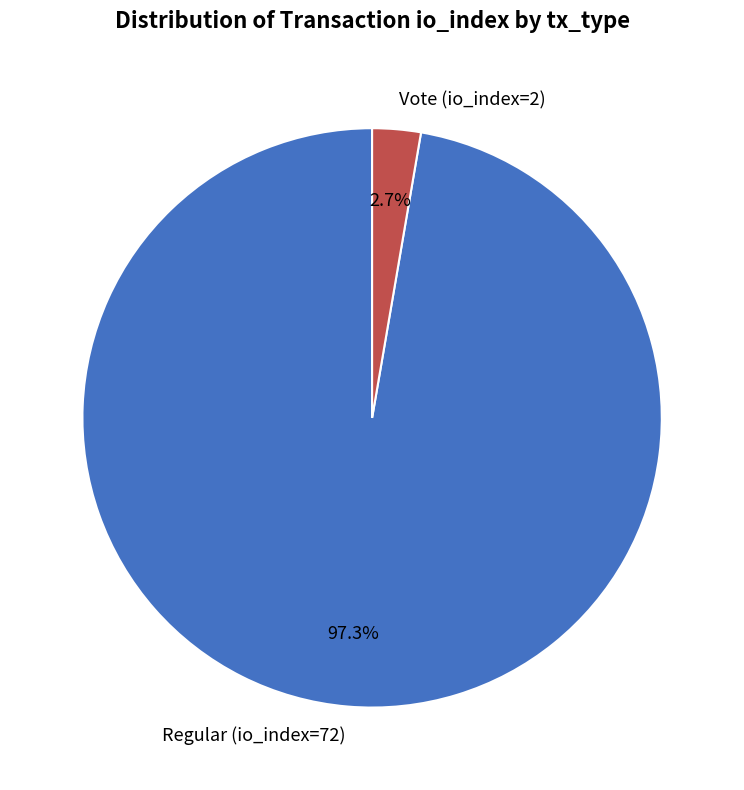

To the nearest percent, what is the combined percentage of Regular (io_index=72) and Vote (io_index=2)?

100%